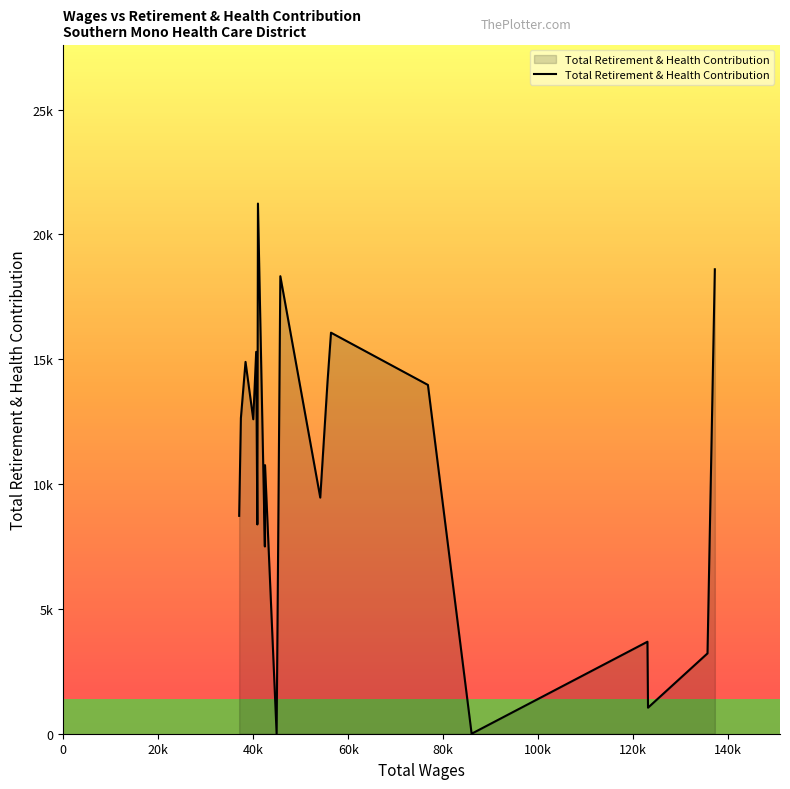

Does the chart have visible grid lines?

No